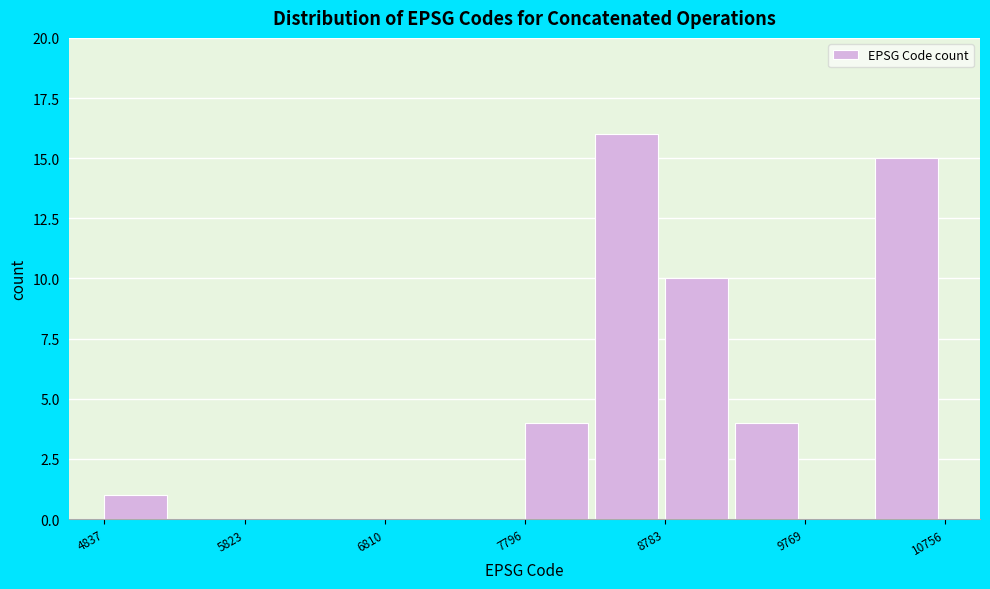

Reading left to right, list every bar in this chart as the range it spans on the x-axis followed by its height. Neither the bar edges nor the heights are printed on the chart, so give them approximately, as read against the axes.

4800 to 5300: 1
5300 to 5800: 0
5800 to 6300: 0
6300 to 6800: 0
6800 to 7300: 0
7300 to 7800: 0
7800 to 8300: 4
8300 to 8800: 16
8800 to 9300: 10
9300 to 9800: 4
9800 to 10300: 0
10300 to 10800: 15